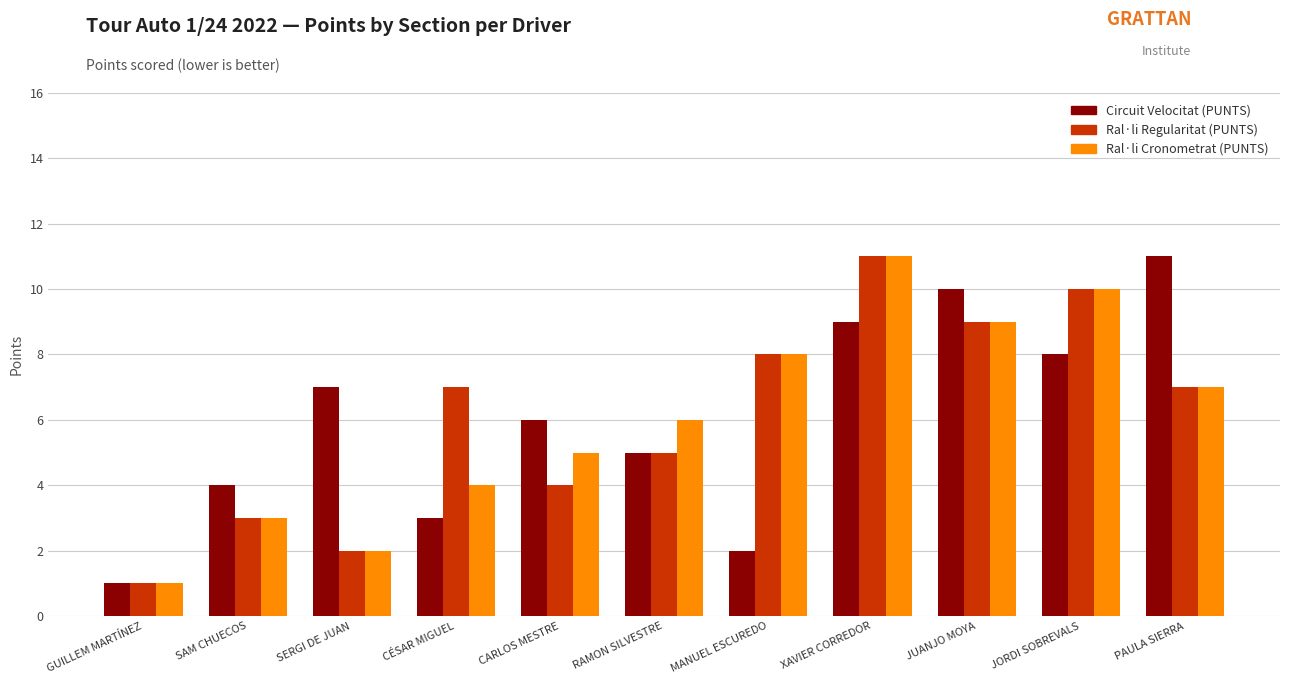

At which label is Circuit Velocitat (PUNTS) closest to 6?

CARLOS MESTRE